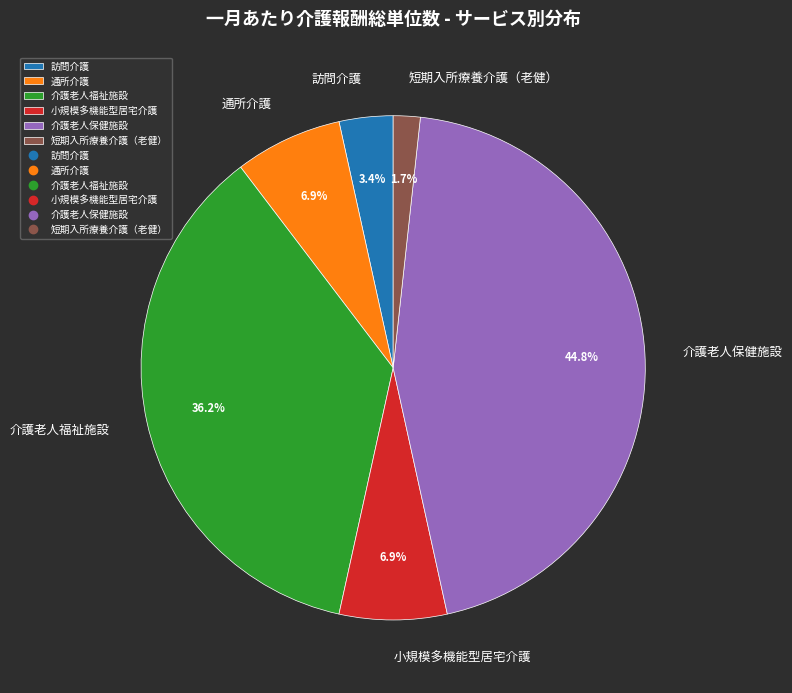

What is the ratio of the value at 通所介護 to the value at 介護老人保健施設?

0.2